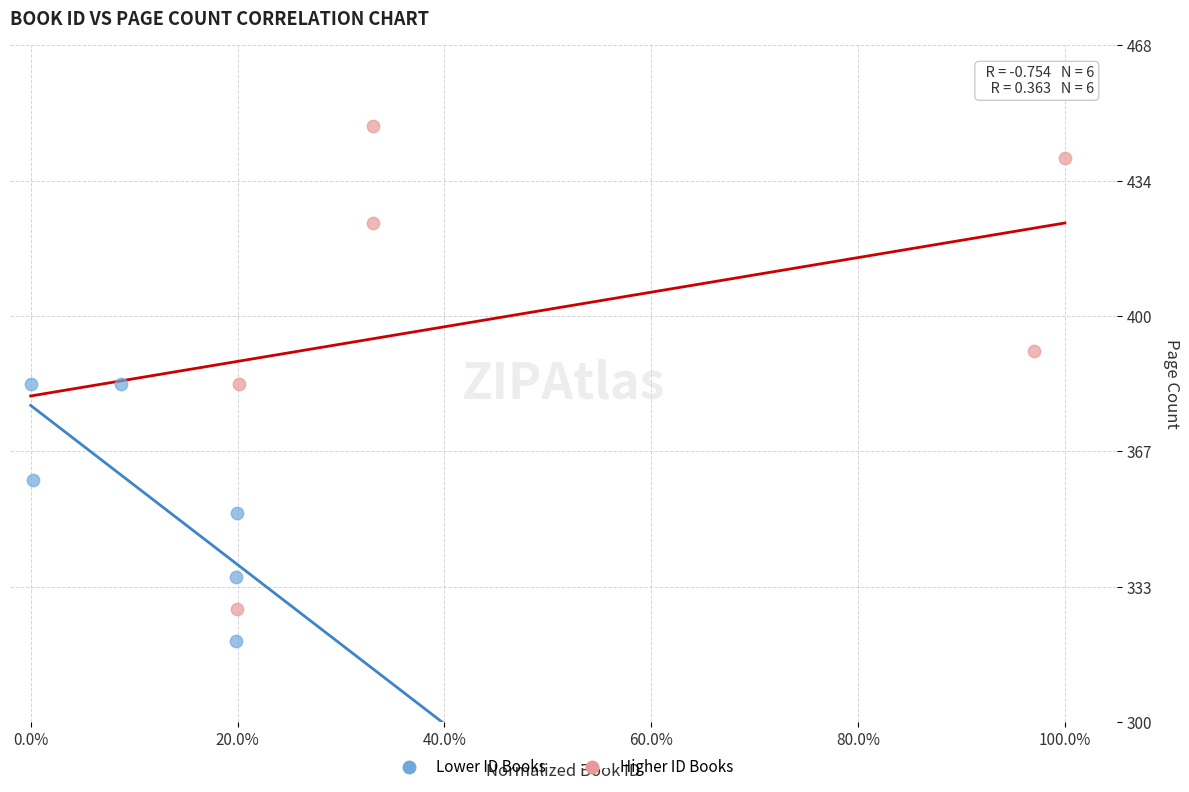

Which series reaches the maximum Y coordinate?

Higher ID Books